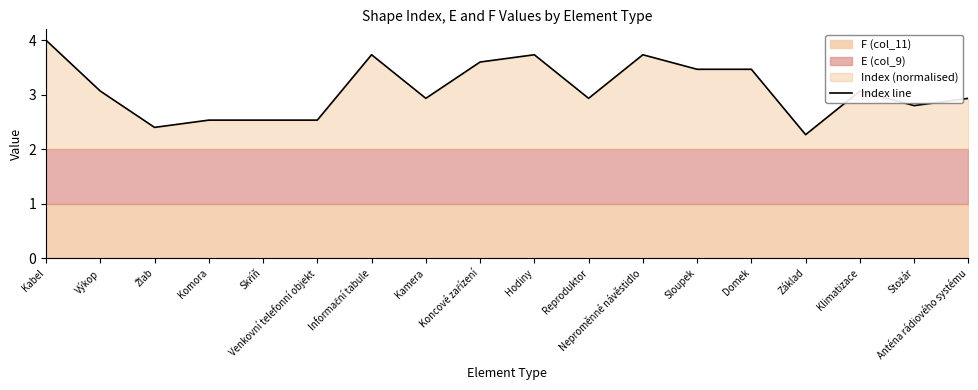

What is the difference between the maximum and second lowest values?

1.6